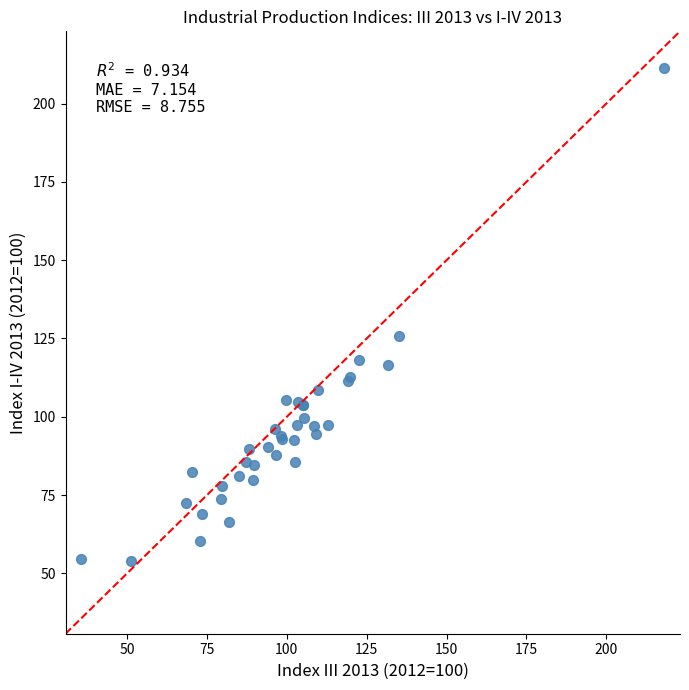

What Y value in the scatter plot is closest to 132?

125.7